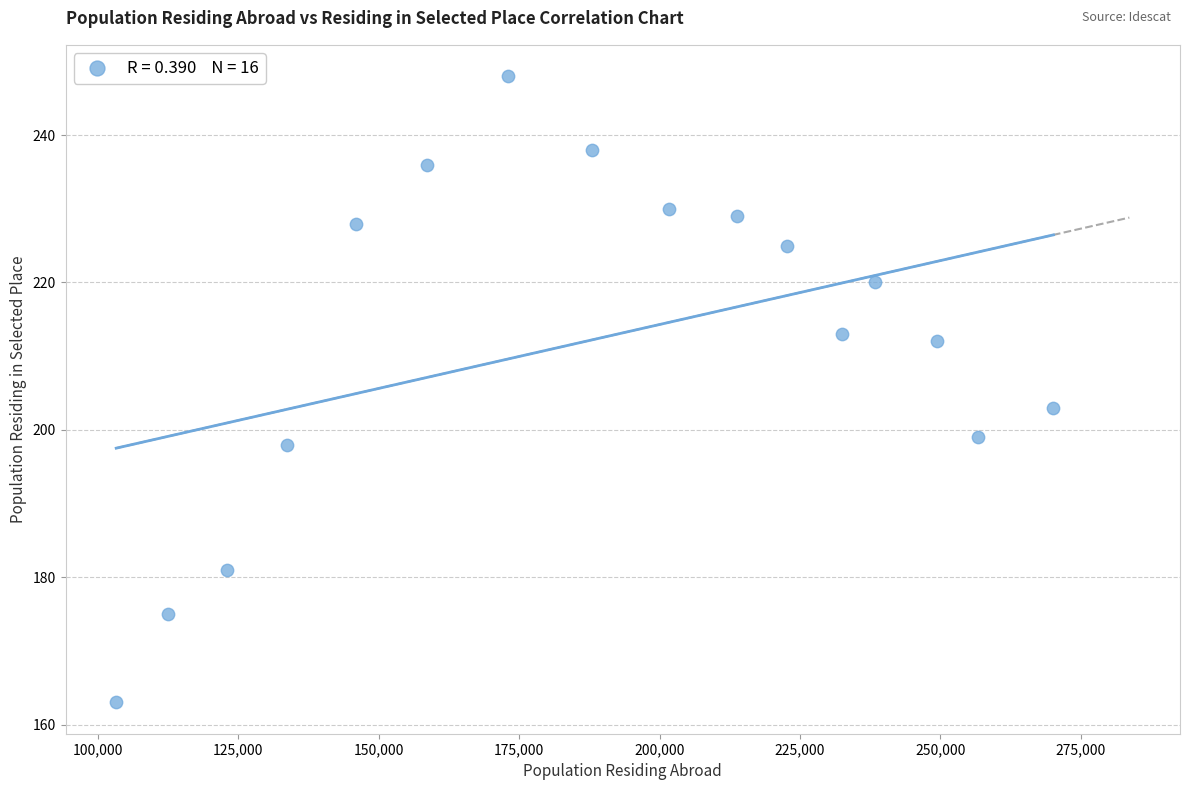

What Y value in the scatter plot is closest to 205?

203